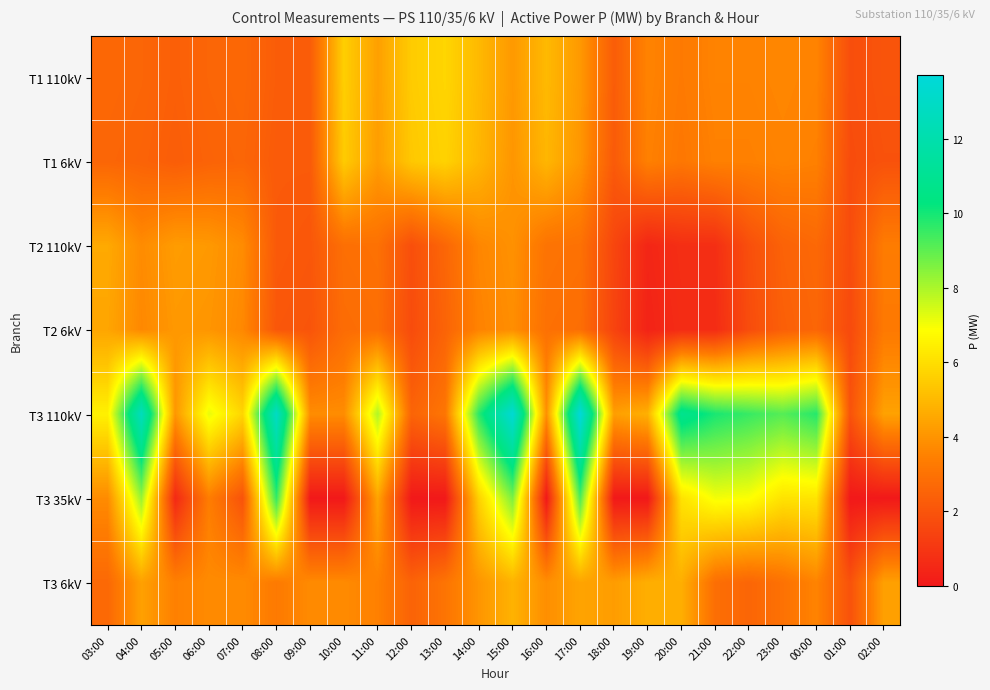

Reading left to right, what are all the values shown in this chart?

T1 110kV: 03:00=2.7	04:00=2.6	05:00=2.4	06:00=2.6	07:00=2.7	08:00=2.3	09:00=2.3	10:00=5.6	11:00=4.3	12:00=5.5	13:00=5.8	14:00=5.0	15:00=4.1	16:00=5.0	17:00=4.1	18:00=2.3	19:00=3.5	20:00=3.2	21:00=3.5	22:00=3.5	23:00=3.6	00:00=3.5	01:00=1.8	02:00=2.0
T1 6kV: 03:00=2.6	04:00=2.5	05:00=2.3	06:00=2.5	07:00=2.6	08:00=2.2	09:00=2.2	10:00=5.5	11:00=4.2	12:00=5.4	13:00=5.7	14:00=4.9	15:00=4.0	16:00=4.9	17:00=4.0	18:00=2.2	19:00=3.5	20:00=3.2	21:00=3.5	22:00=3.5	23:00=3.5	00:00=3.5	01:00=1.7	02:00=1.9
T2 110kV: 03:00=4.6	04:00=3.8	05:00=4.2	06:00=4.1	07:00=3.8	08:00=2.2	09:00=2.1	10:00=2.9	11:00=3.0	12:00=1.8	13:00=2.6	14:00=3.6	15:00=3.9	16:00=3.0	17:00=3.0	18:00=1.5	19:00=0.5	20:00=0.7	21:00=0.7	22:00=1.8	23:00=2.5	00:00=2.7	01:00=1.7	02:00=3.3
T2 6kV: 03:00=4.5	04:00=3.7	05:00=4.1	06:00=4.0	07:00=3.7	08:00=2.1	09:00=2.0	10:00=2.8	11:00=2.9	12:00=1.7	13:00=2.5	14:00=3.5	15:00=3.8	16:00=3.0	17:00=2.9	18:00=1.4	19:00=0.4	20:00=0.7	21:00=0.7	22:00=1.7	23:00=2.4	00:00=2.6	01:00=1.7	02:00=3.2
T3 110kV: 03:00=6.5	04:00=12.6	05:00=4.1	06:00=7.2	07:00=5.8	08:00=12.9	09:00=3.8	10:00=3.8	11:00=7.9	12:00=2.5	13:00=3.1	14:00=9.7	15:00=13.5	16:00=3.9	17:00=13.7	18:00=4.3	19:00=4.8	20:00=10.9	21:00=9.9	22:00=9.5	23:00=9.1	00:00=9.8	01:00=2.0	02:00=4.4
T3 35kV: 03:00=3.8	04:00=8.2	05:00=0.6	06:00=3.4	07:00=2.0	08:00=9.6	09:00=0.0	10:00=0.0	11:00=4.4	12:00=0.0	13:00=0.0	14:00=5.7	15:00=8.6	16:00=0.0	17:00=9.2	18:00=0.0	19:00=0.0	20:00=6.1	21:00=7.0	22:00=6.9	23:00=6.1	00:00=6.2	01:00=0.0	02:00=0.0
T3 6kV: 03:00=2.7	04:00=4.3	05:00=3.5	06:00=3.7	07:00=3.7	08:00=3.3	09:00=3.7	10:00=3.7	11:00=3.5	12:00=2.5	13:00=3.1	14:00=4.0	15:00=4.8	16:00=3.8	17:00=4.4	18:00=4.2	19:00=4.7	20:00=4.7	21:00=2.9	22:00=2.6	23:00=3.0	00:00=3.5	01:00=1.9	02:00=4.3